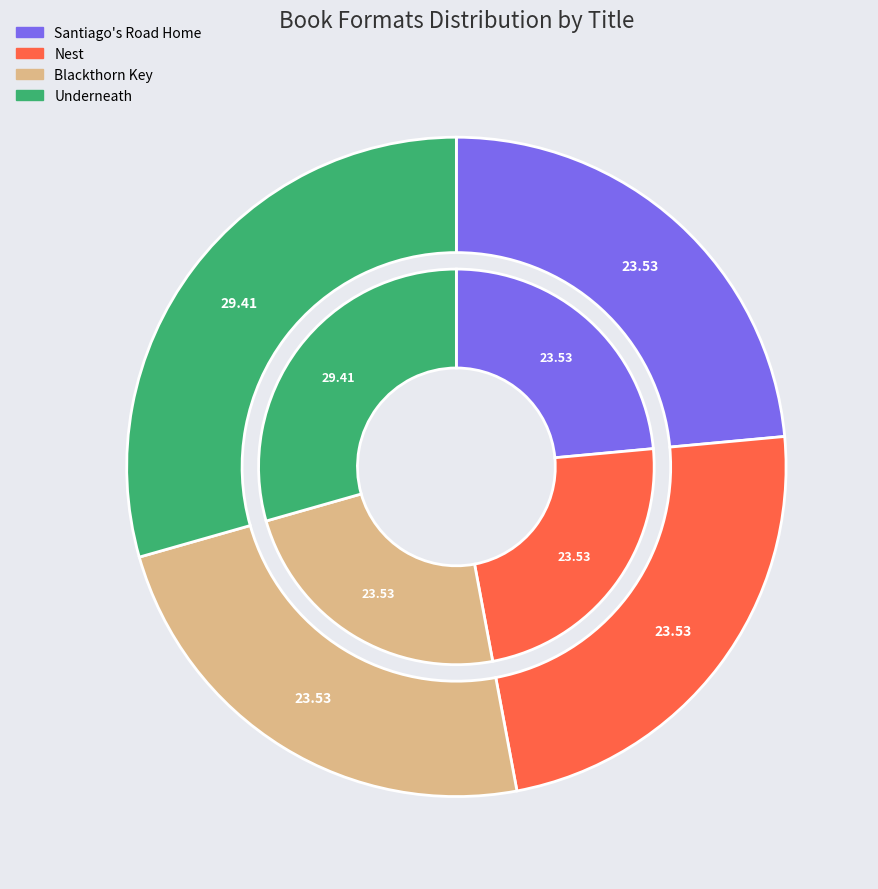

Is there any slice that represents more than half of the pie?

No